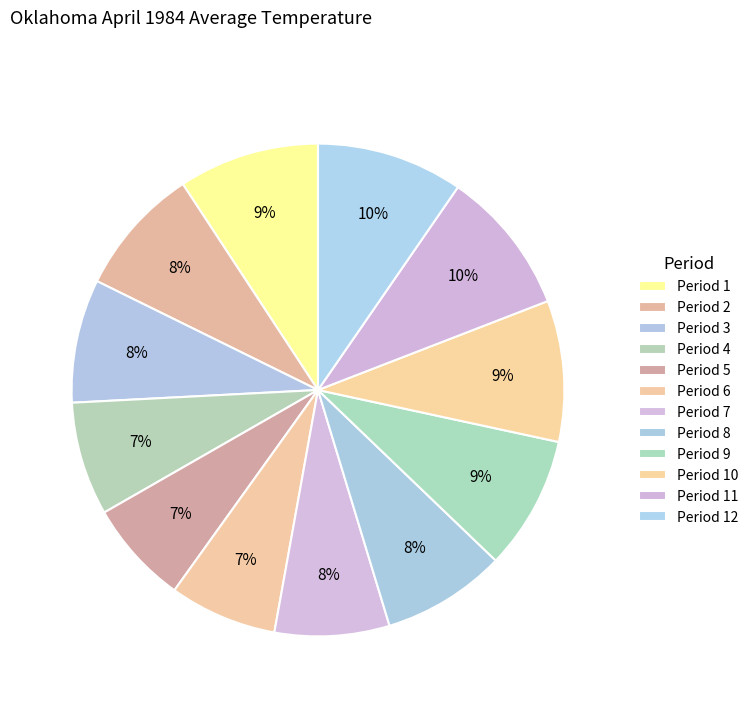

Does Period 1 represent more than half of the total?

No